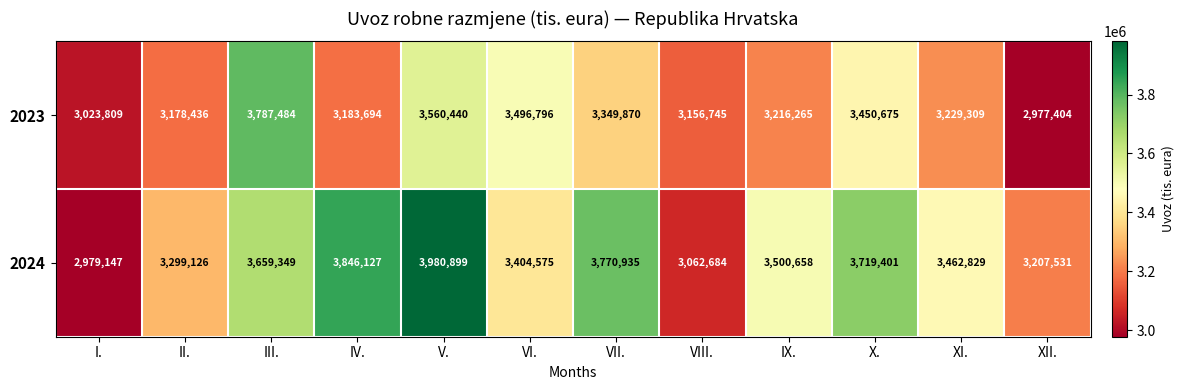

Count the number of data series in this chart.

2